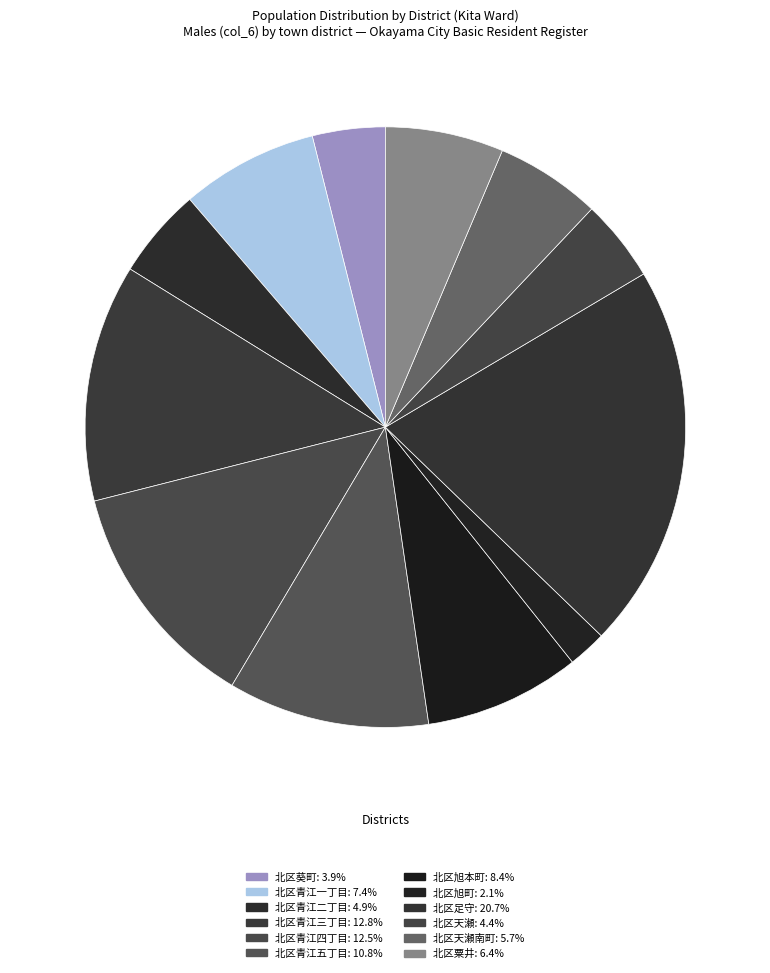

Rank the categories by value from highest to lowest.

北区足守, 北区青江三丁目, 北区青江四丁目, 北区青江五丁目, 北区旭本町, 北区青江一丁目, 北区粟井, 北区天瀬南町, 北区青江二丁目, 北区天瀬, 北区葵町, 北区旭町